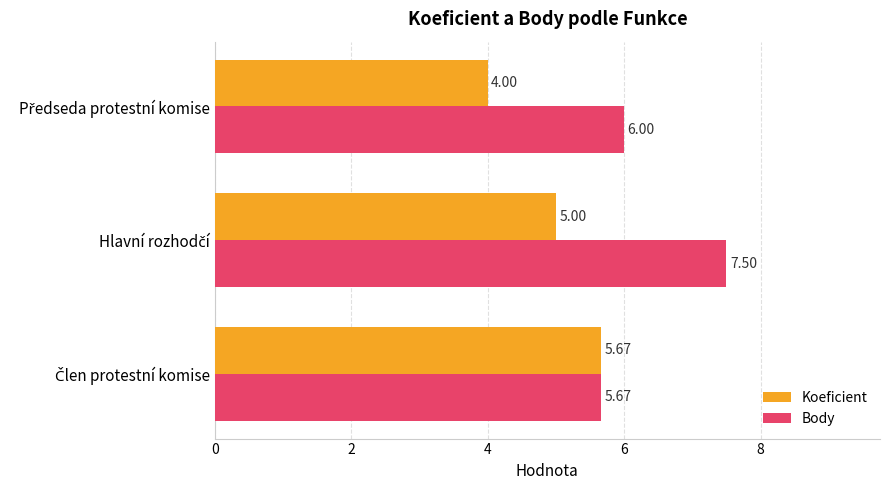

What is the average value of the Body series?

6.4